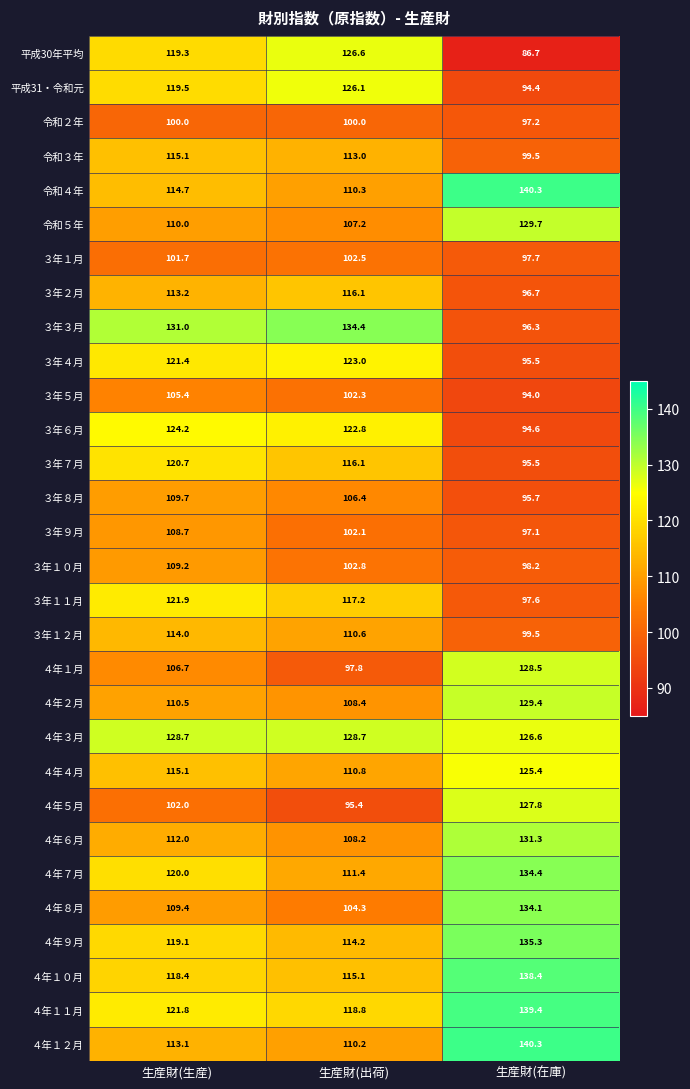

At which category does the chart reach its minimum across all series?

生産財(在庫)